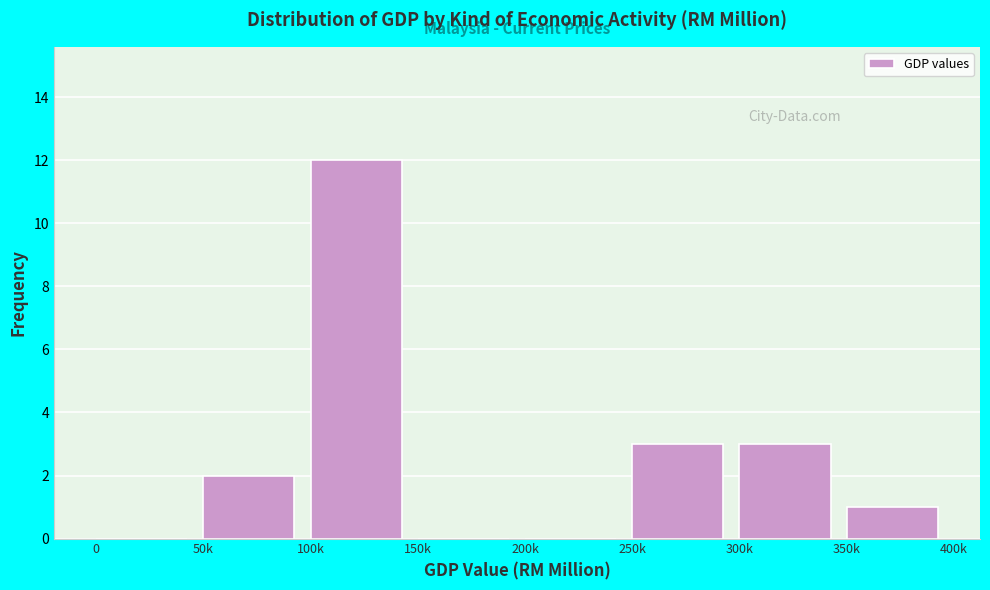

Reading left to right, transcribe all the data shown in this chart.

0=0	50k=2	100k=12	150k=0	200k=0	250k=3	300k=3	350k=1